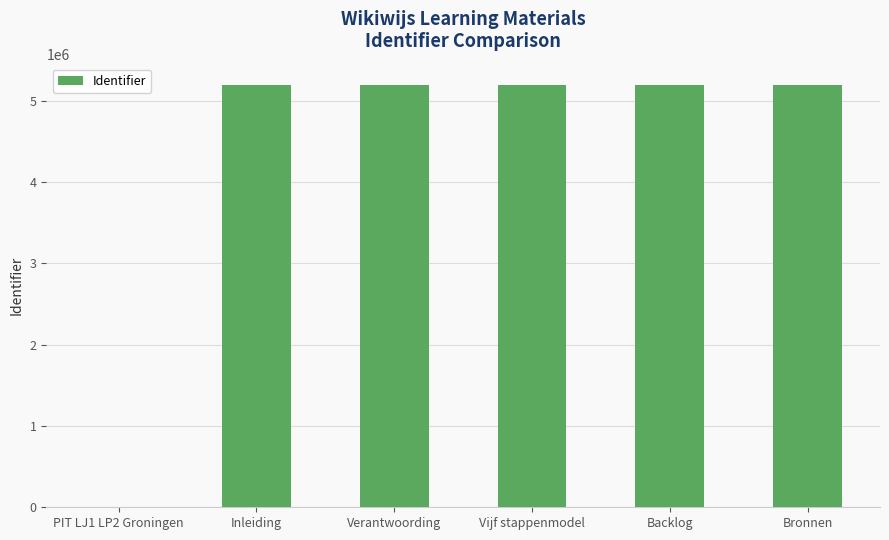

What is the maximum value shown in the chart?

5199130